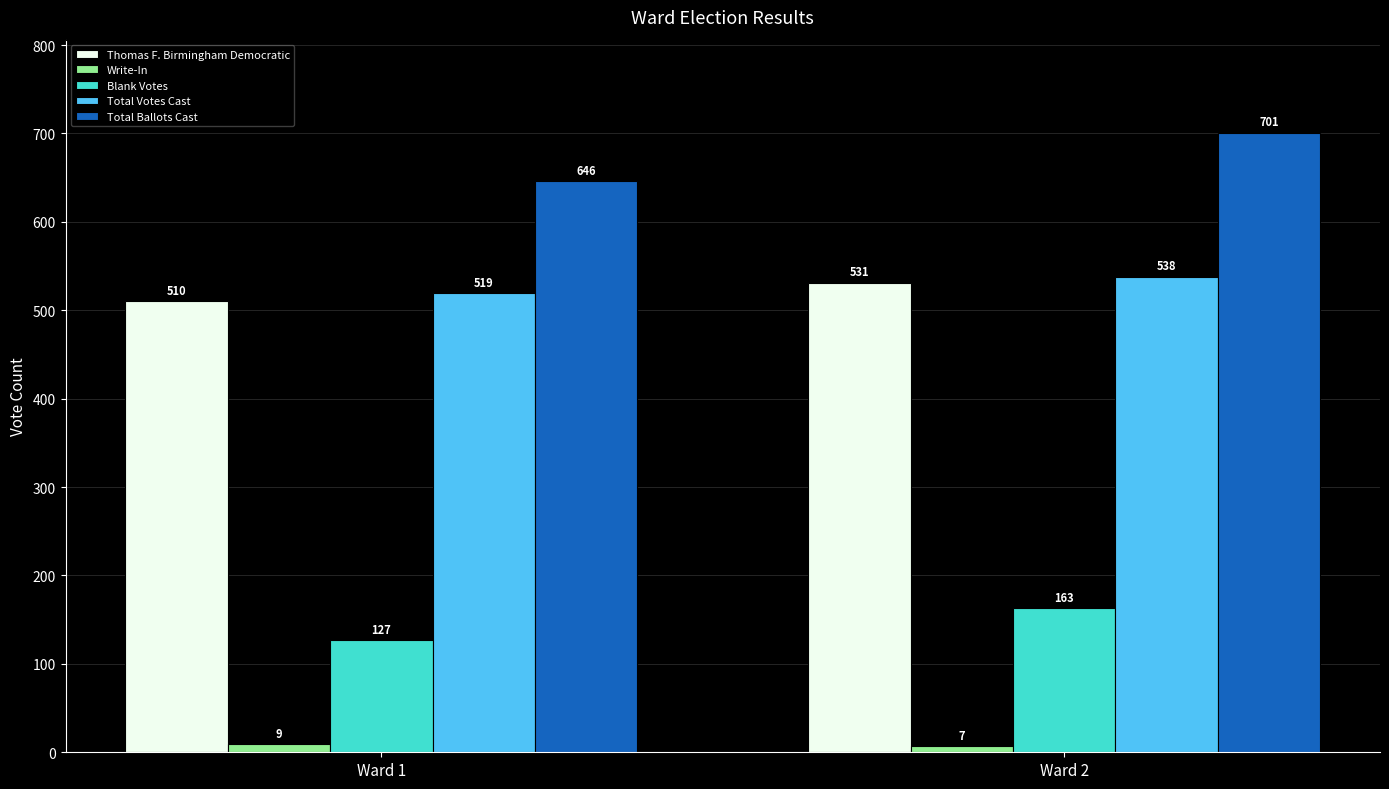

The value of Total Votes Cast at Ward 2 is 177. True or false?

False